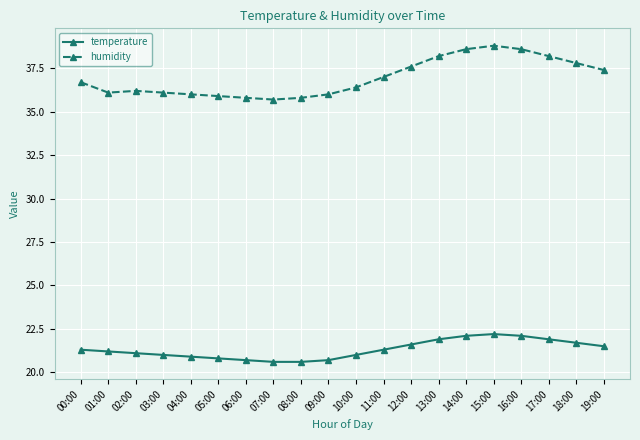

Reading right to left, transcribe all the data shown in this chart.

temperature: 19:00=21.5	18:00=21.7	17:00=21.9	16:00=22.1	15:00=22.2	14:00=22.1	13:00=21.9	12:00=21.6	11:00=21.3	10:00=21.0	09:00=20.7	08:00=20.6	07:00=20.6	06:00=20.7	05:00=20.8	04:00=20.9	03:00=21.0	02:00=21.1	01:00=21.2	00:00=21.3
humidity: 19:00=37.4	18:00=37.8	17:00=38.2	16:00=38.6	15:00=38.8	14:00=38.6	13:00=38.2	12:00=37.6	11:00=37.0	10:00=36.4	09:00=36.0	08:00=35.8	07:00=35.7	06:00=35.8	05:00=35.9	04:00=36.0	03:00=36.1	02:00=36.2	01:00=36.1	00:00=36.7